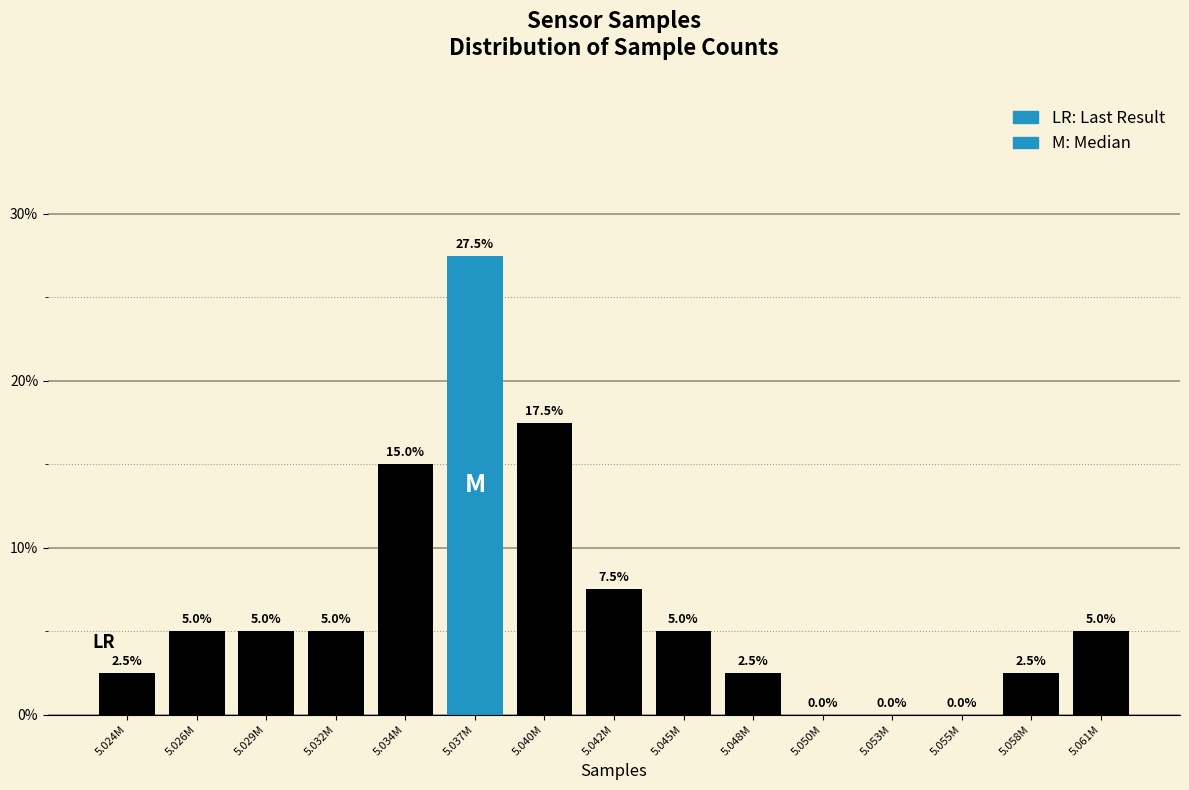

Reading right to left, what are all the values shown in this chart?

5.061M=5.0	5.058M=2.5	5.055M=0.0	5.053M=0.0	5.050M=0.0	5.048M=2.5	5.045M=5.0	5.042M=7.5	5.040M=17.5	5.037M=27.5	5.034M=15.0	5.032M=5.0	5.029M=5.0	5.026M=5.0	5.024M=2.5